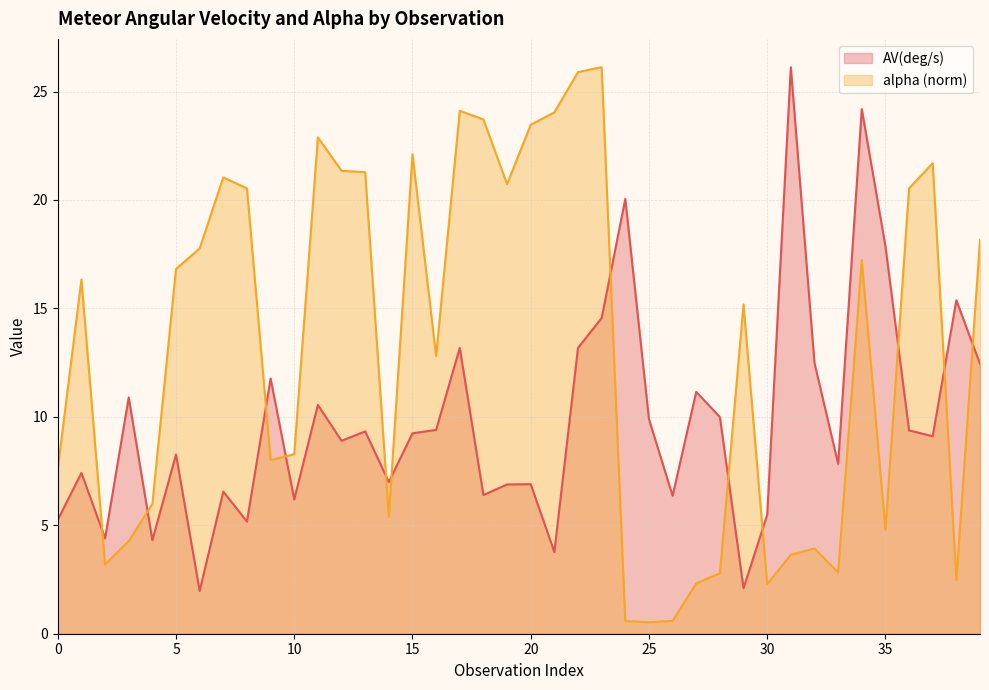

What is the difference between the maximum and minimum values in the alpha series?

25.6